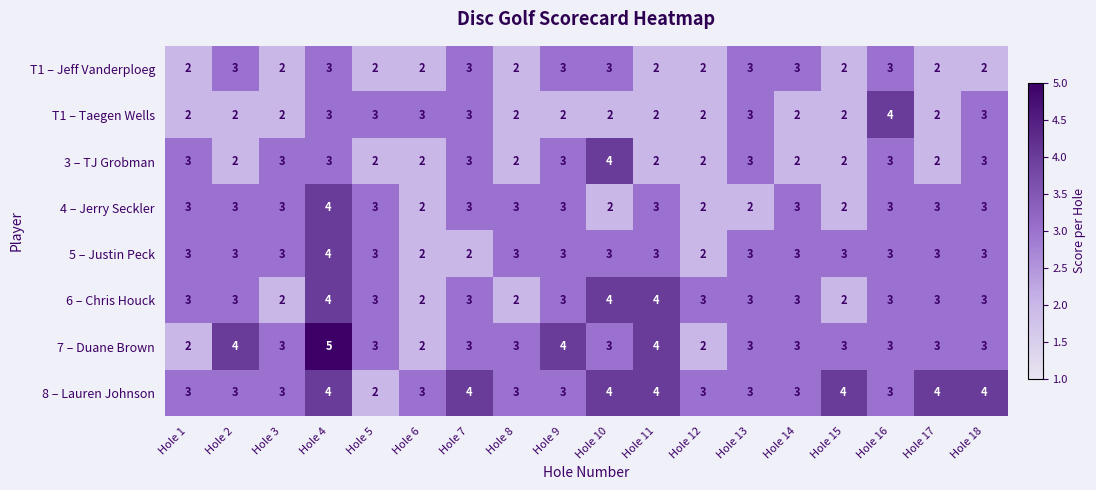

Is it true that T1 – Taegen Wells equals 1 at Hole 8?

False